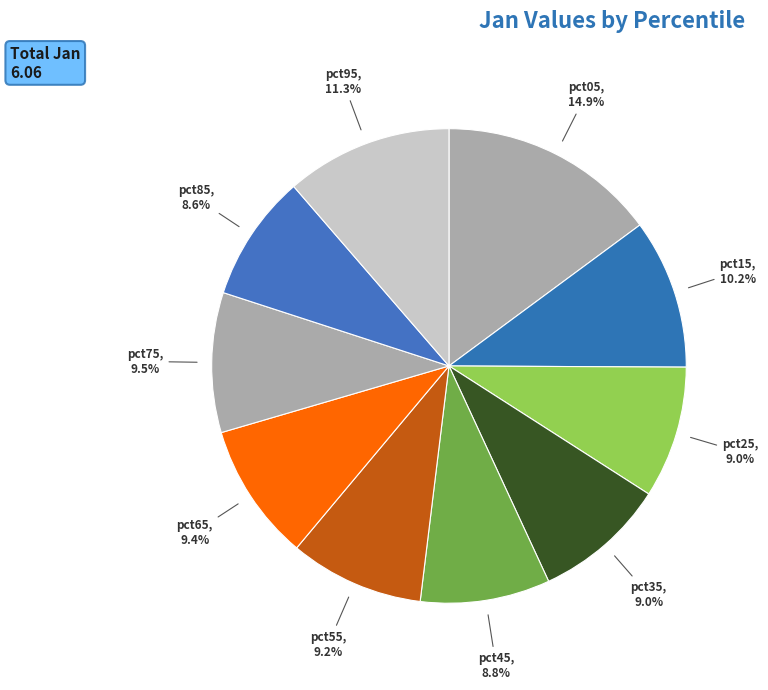

Which category has the biggest portion of the pie?

pct05